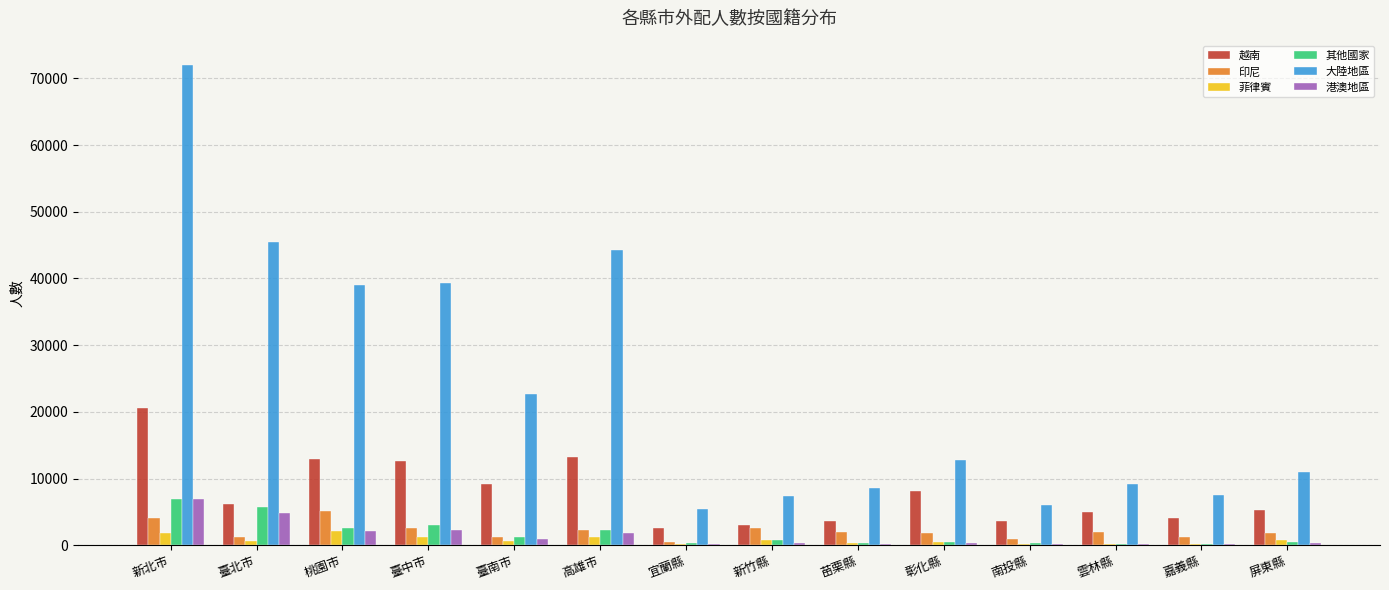

What is the sum of all 印尼 values?

29563